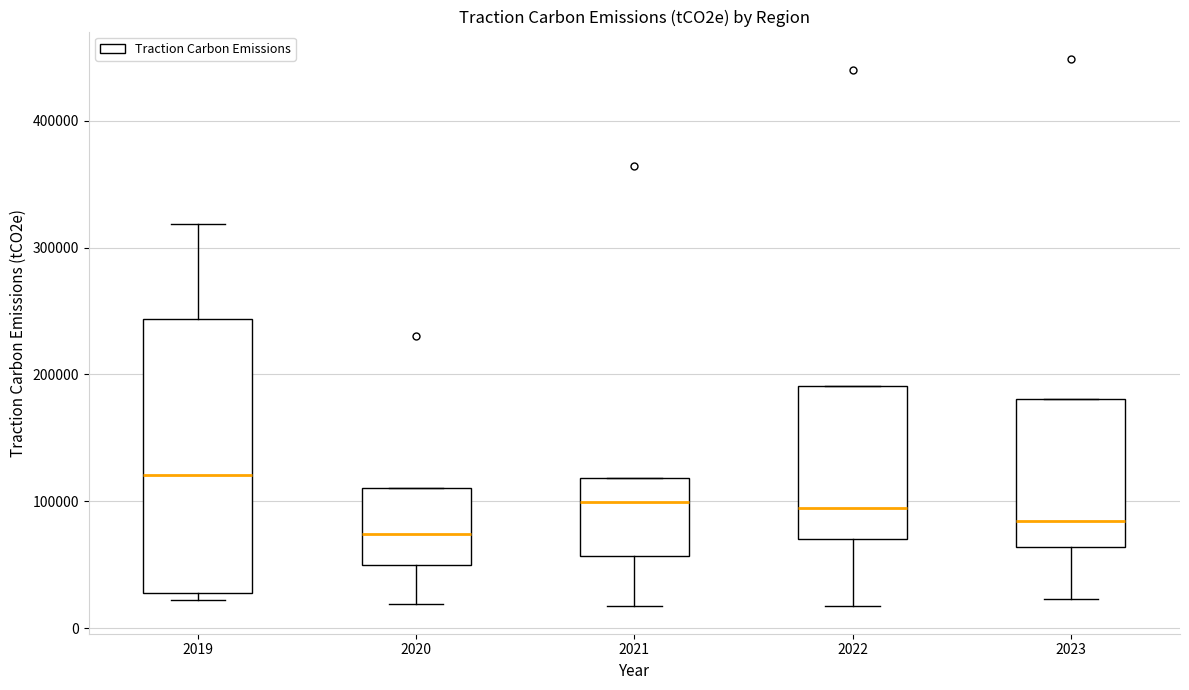

Where does the upper whisker of the box at x = 2019 end on the y-axis? The values are not printed on the chart, so give them approximately, as read against the axis.

320000